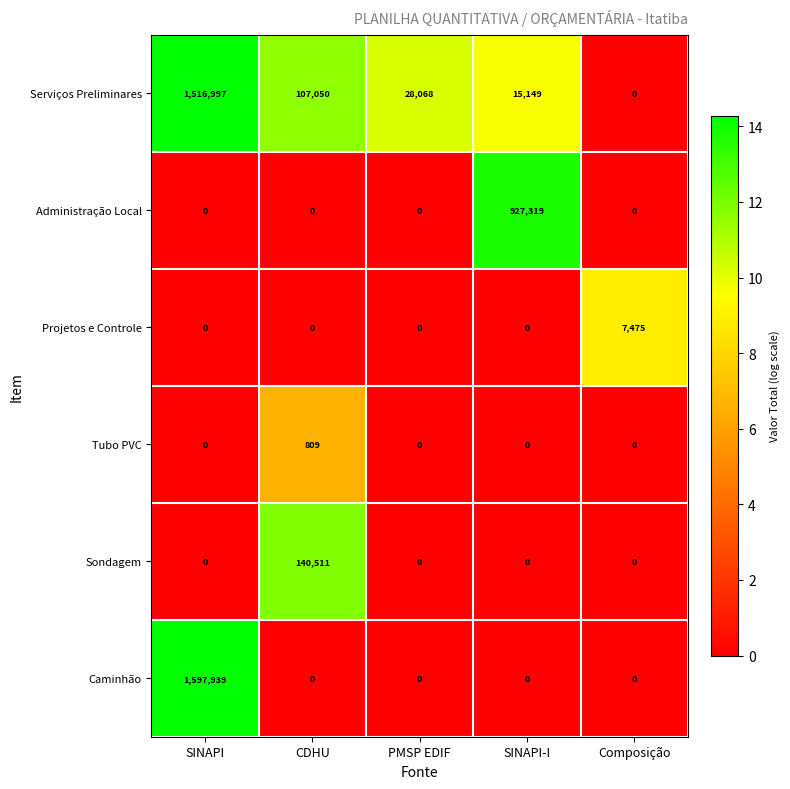

True or false: Sondagem has a value of 65894 at SINAPI-I.

False